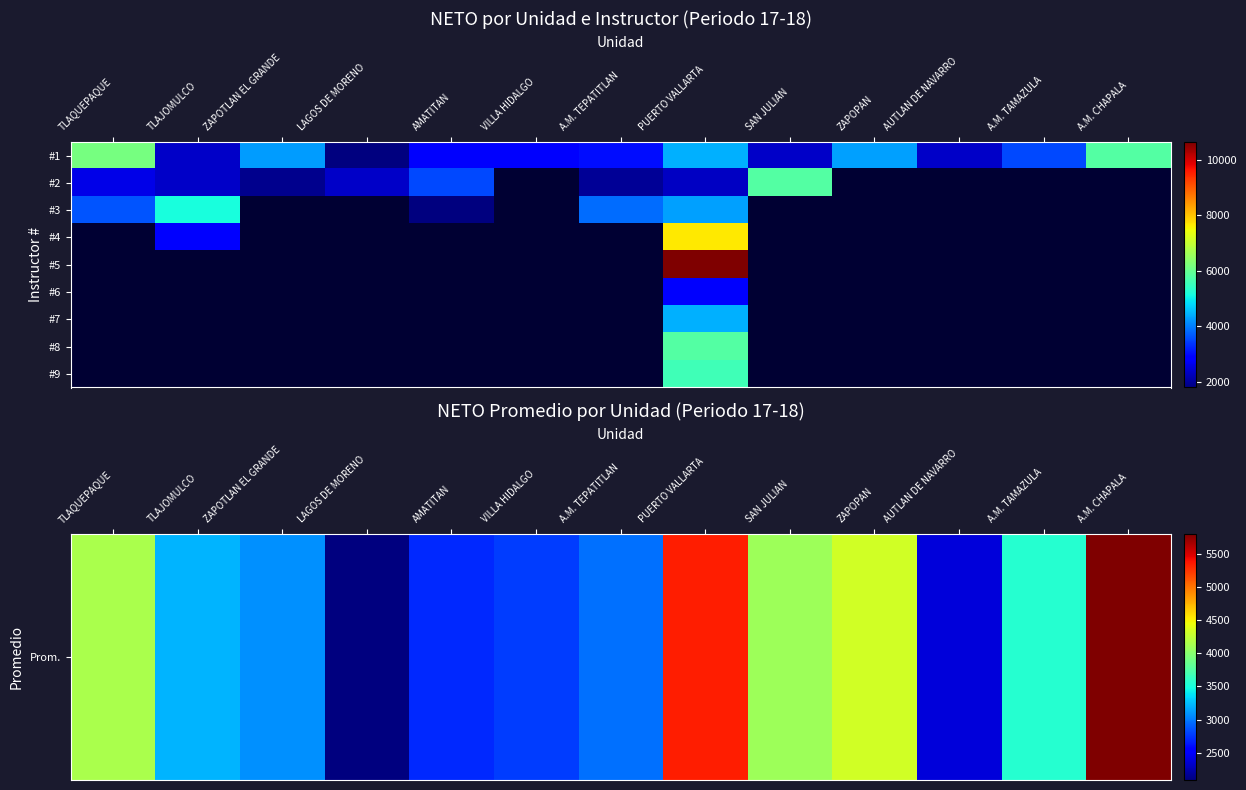

At LAGOS DE MORENO, list the series in order from largest to smallest.

#2, #3, #4, #5, #6, #7, #8, #9, Prom.